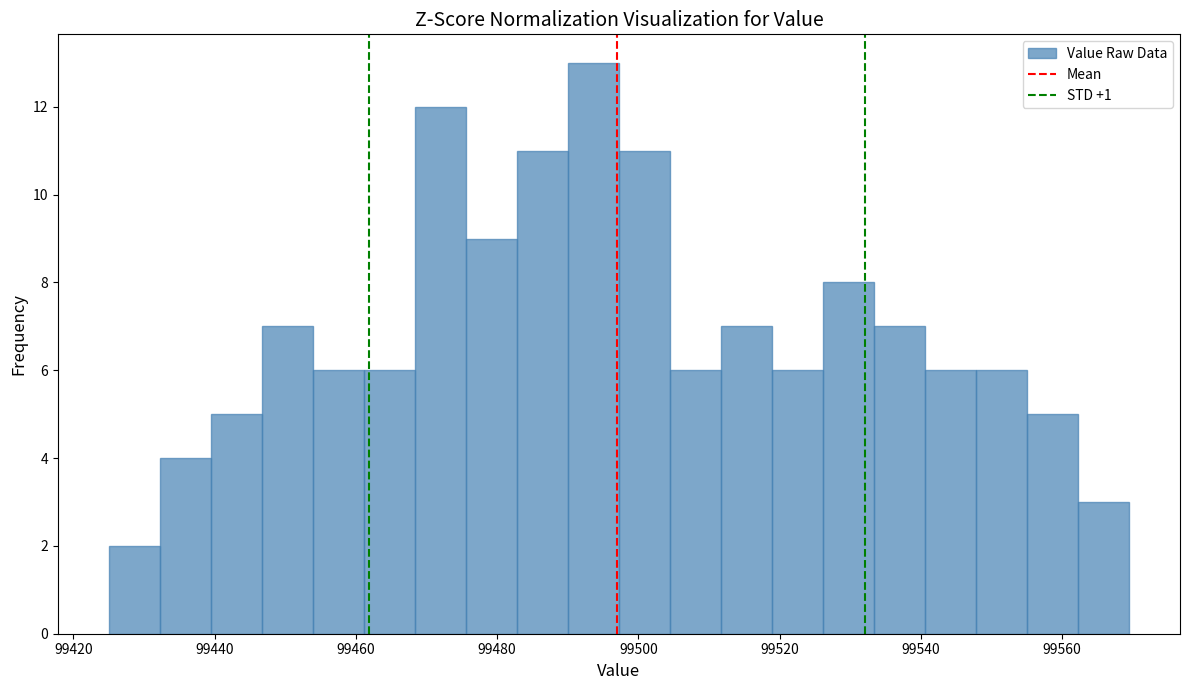

Read against the x-axis, roughly where is the centre of the tallest bar?

99494